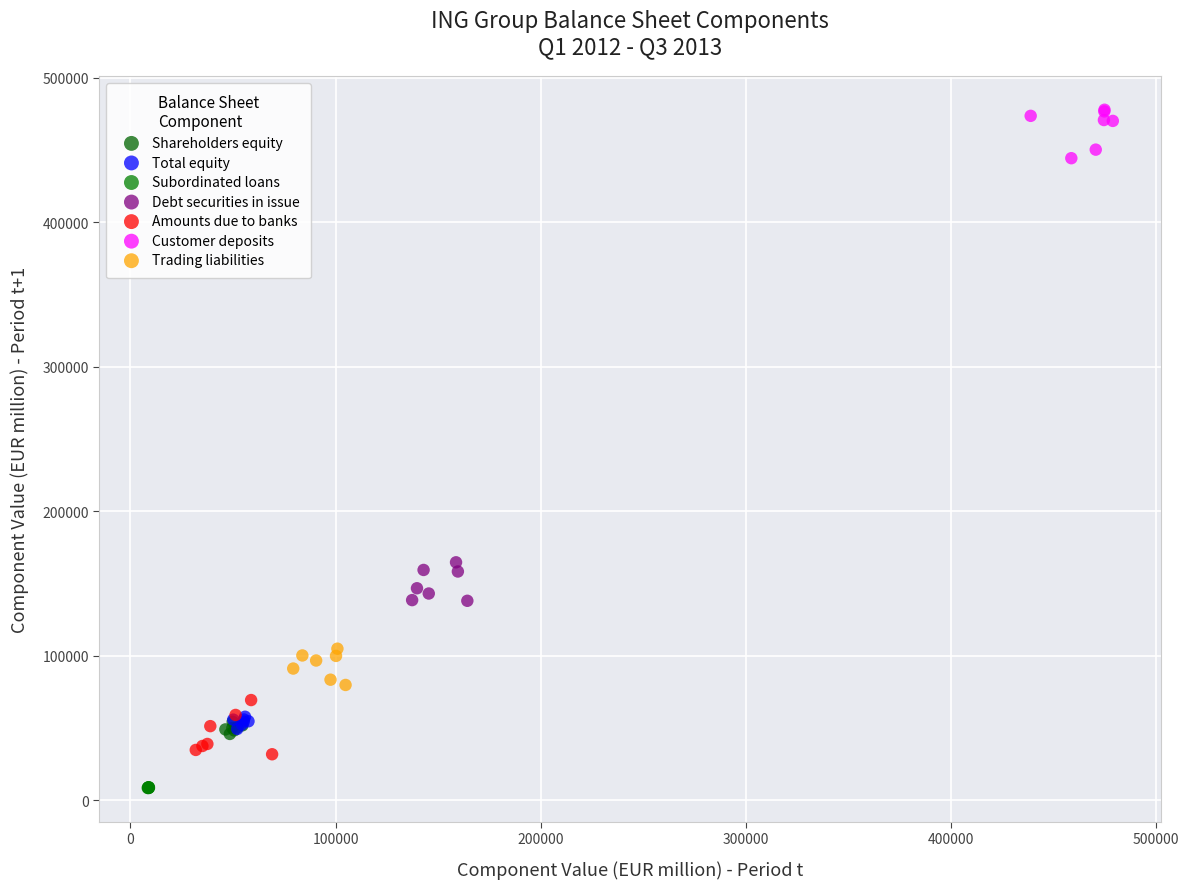

Which series contains the highest Y value?

Customer deposits